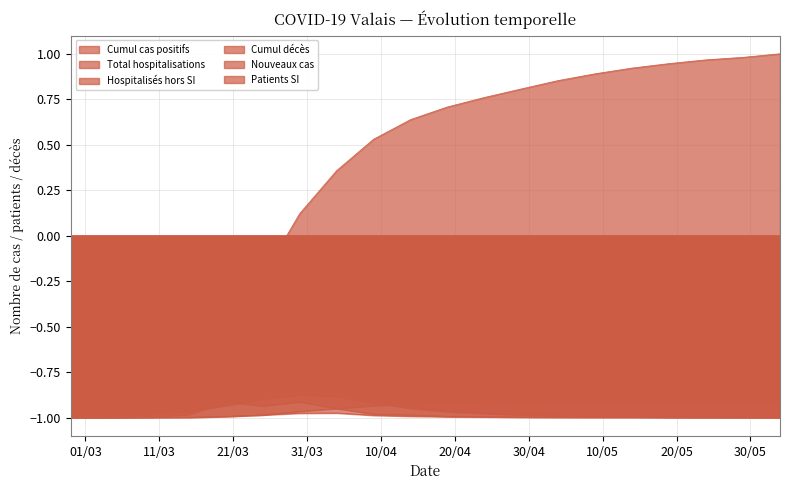

Which series changed the most between 2020-02-28 and 2020-05-14?

Cumul cas positifs